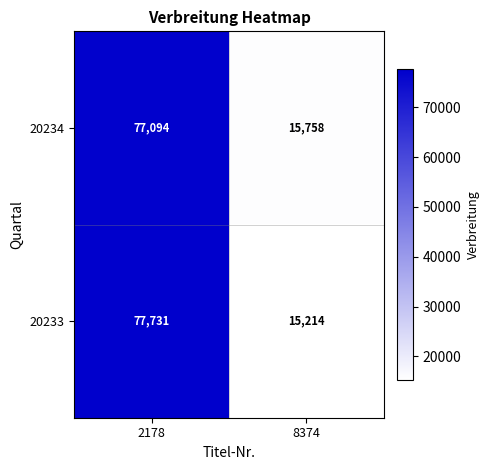

What is the smallest value displayed?

15214